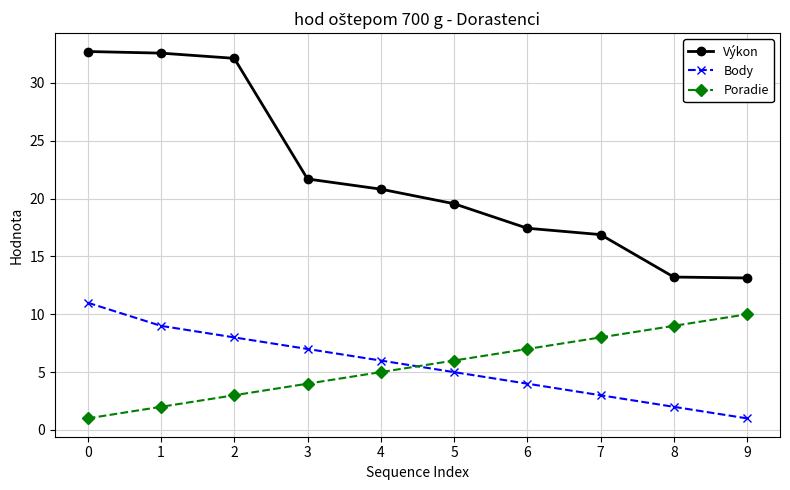

How many data points in Výkon are less than 20?

5